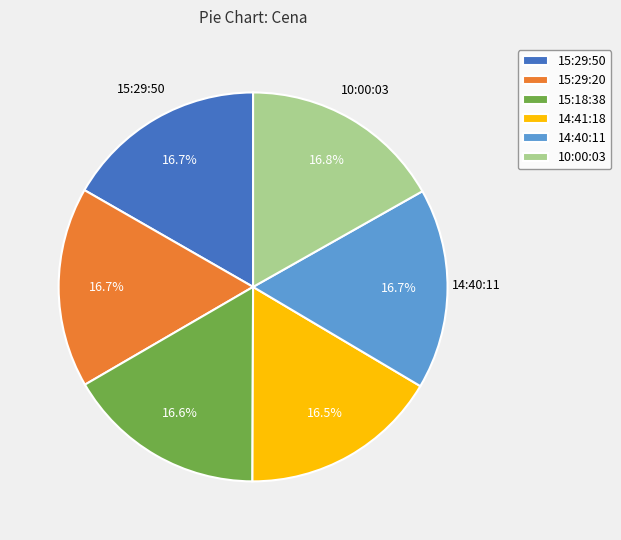

What is the total percentage of 15:29:50 and 15:18:38?

33.3%